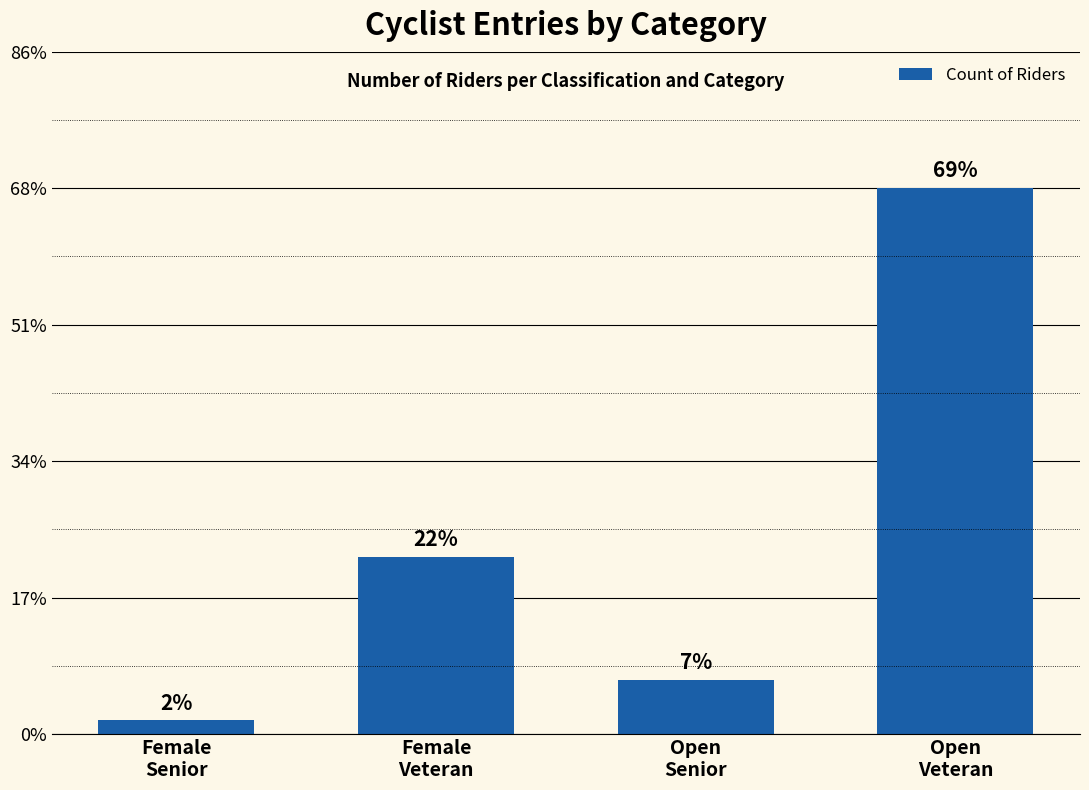

Are the bars horizontal?

No